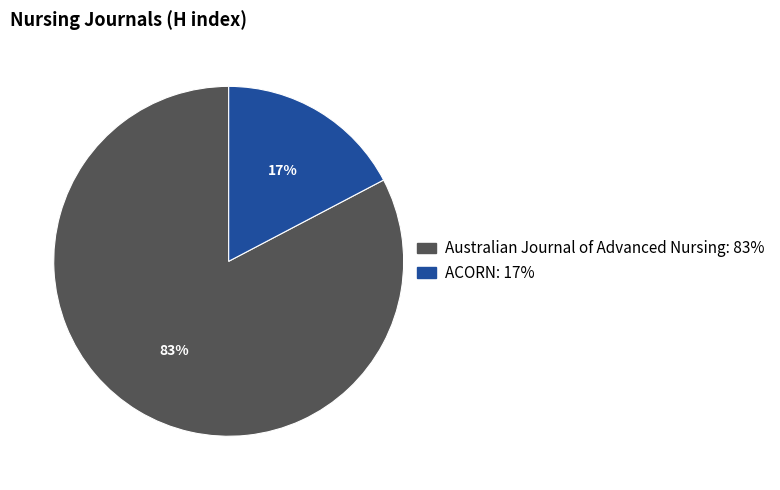

Is it true that ACORN is 6% of the pie?

False